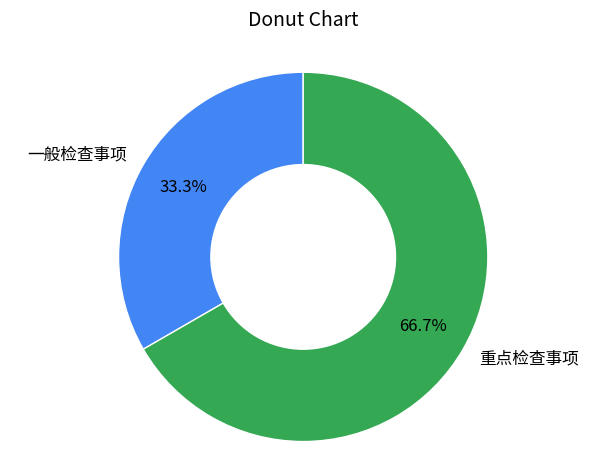

Which slice is the largest?

重点检查事项